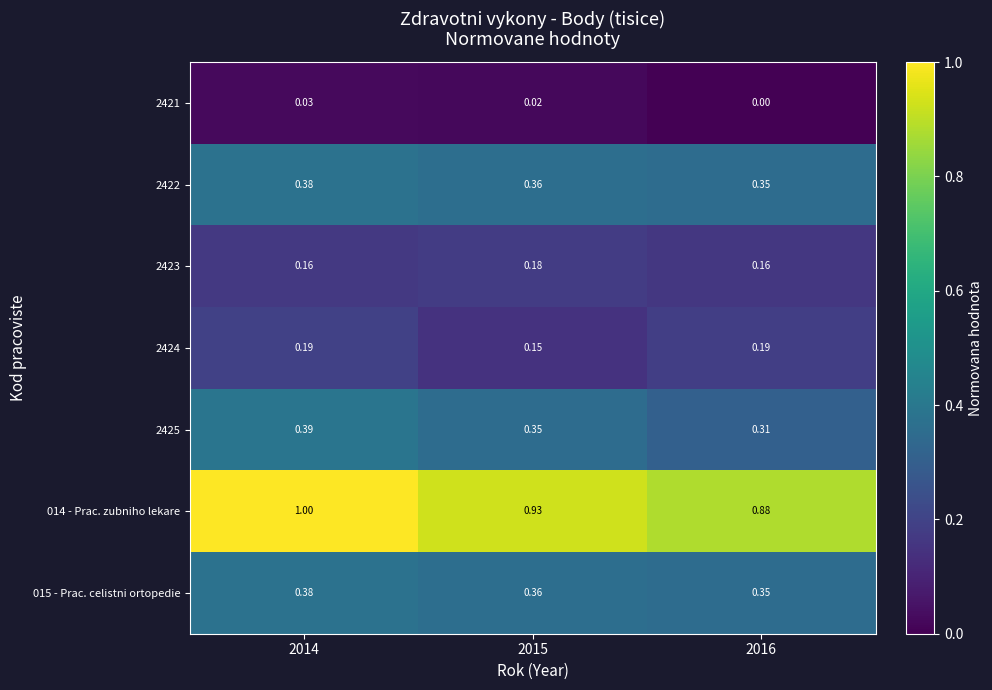

Is the value of 2422 at 2014 greater than the value of 2425 at 2015?

Yes